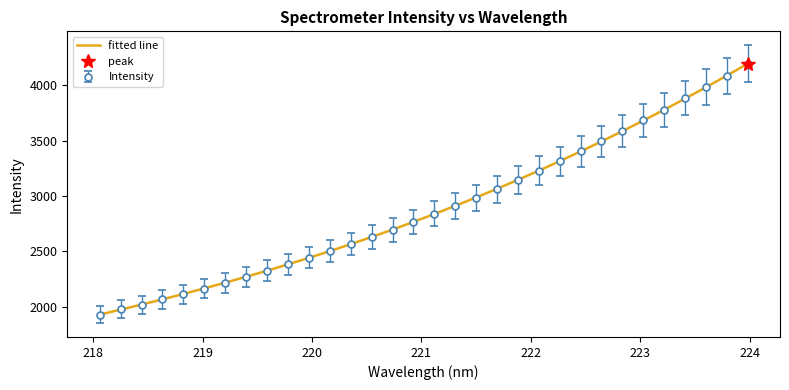

What is the maximum value shown in the chart?

4196.0